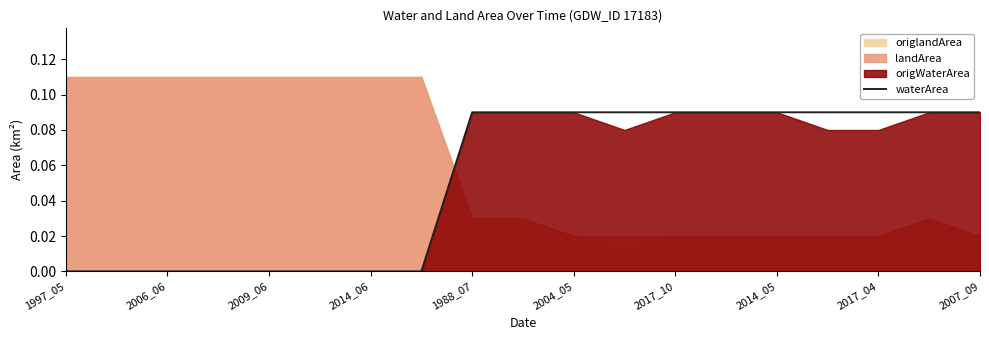

What is the difference between the maximum and minimum values?

0.1